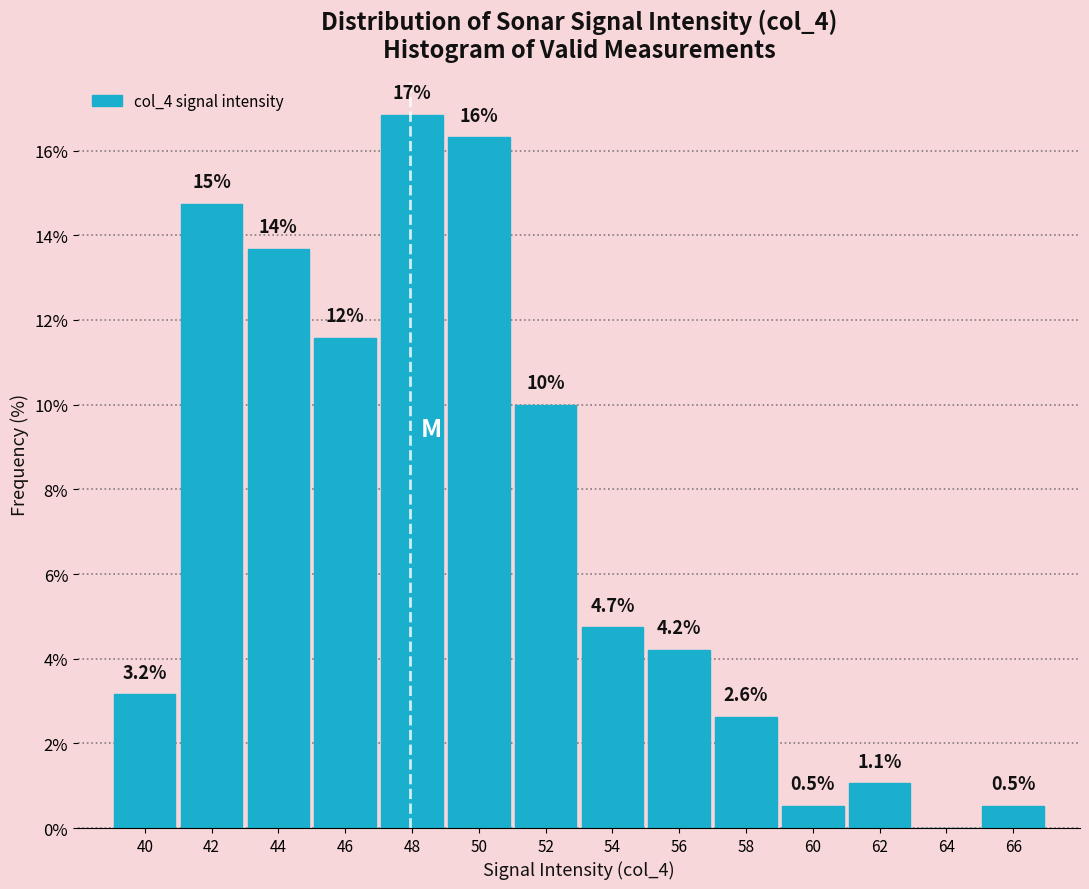

Reading right to left, what are all the values shown in this chart?

66=0.5	64=0.0	62=1.1	60=0.5	58=2.6	56=4.2	54=4.7	52=10.0	50=16.3	48=16.8	46=11.6	44=13.7	42=14.7	40=3.2